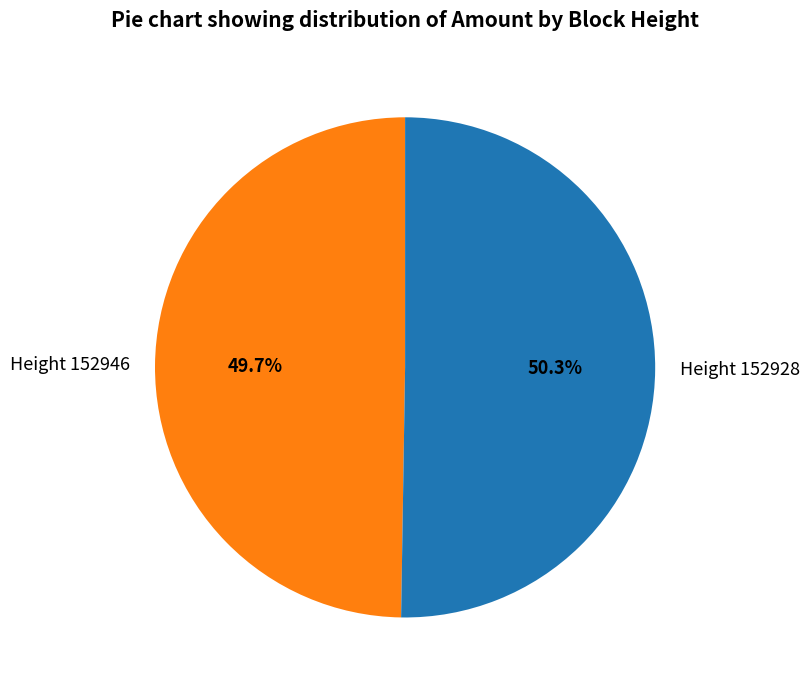

Approximately how many times larger is the value at Height 152946 compared to Height 152928?

1.0